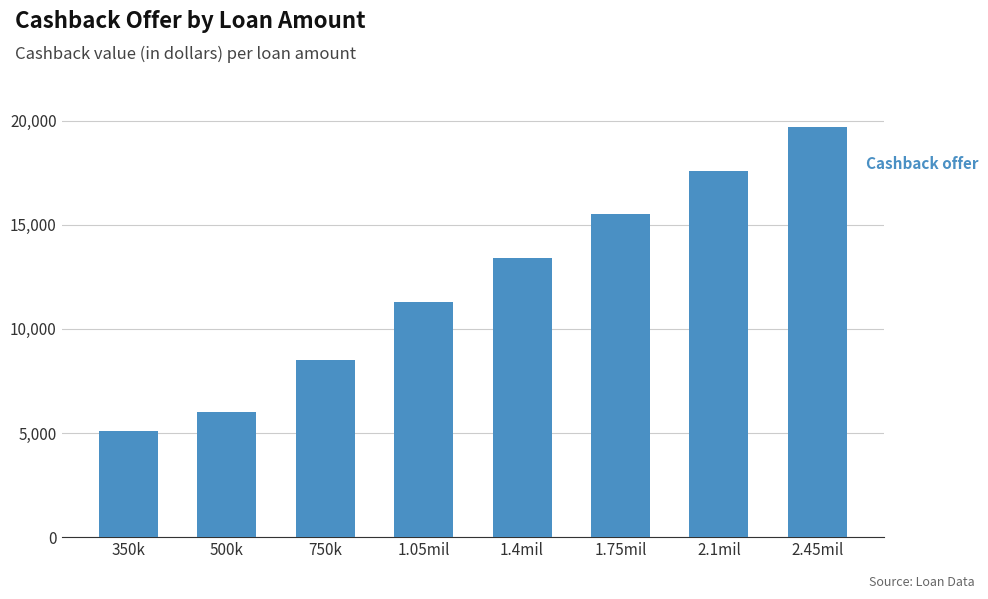

Rank the categories by value from lowest to highest.

350k, 500k, 750k, 1.05mil, 1.4mil, 1.75mil, 2.1mil, 2.45mil